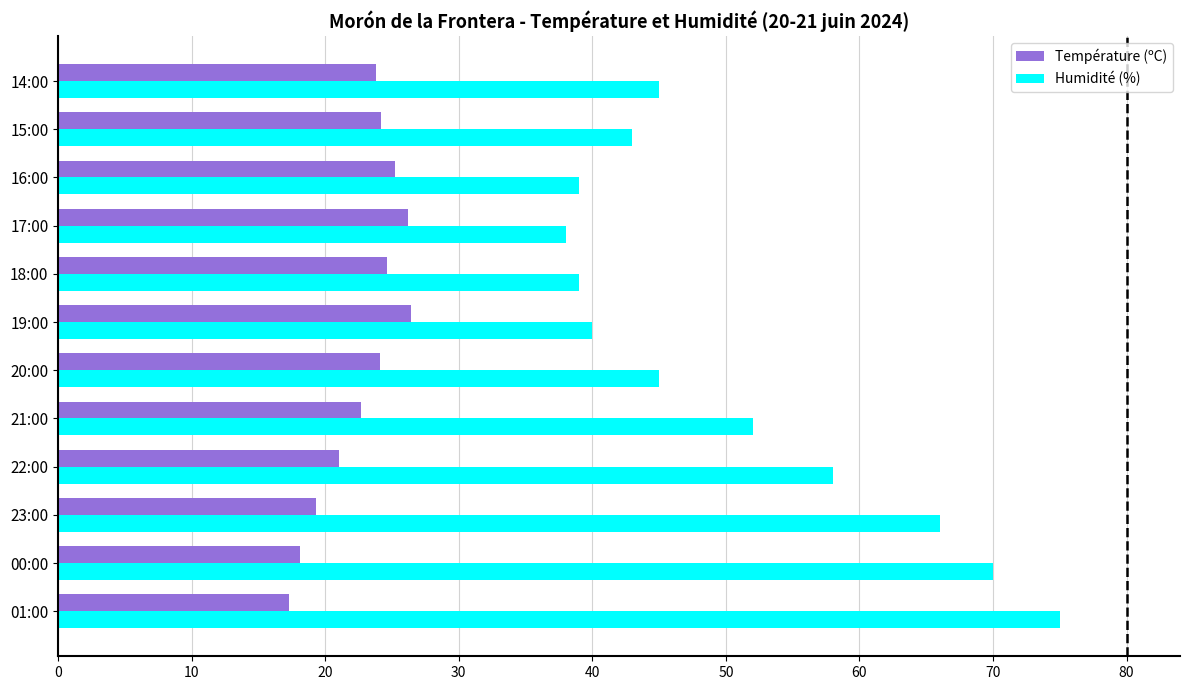

Count the number of categories in the chart.

12